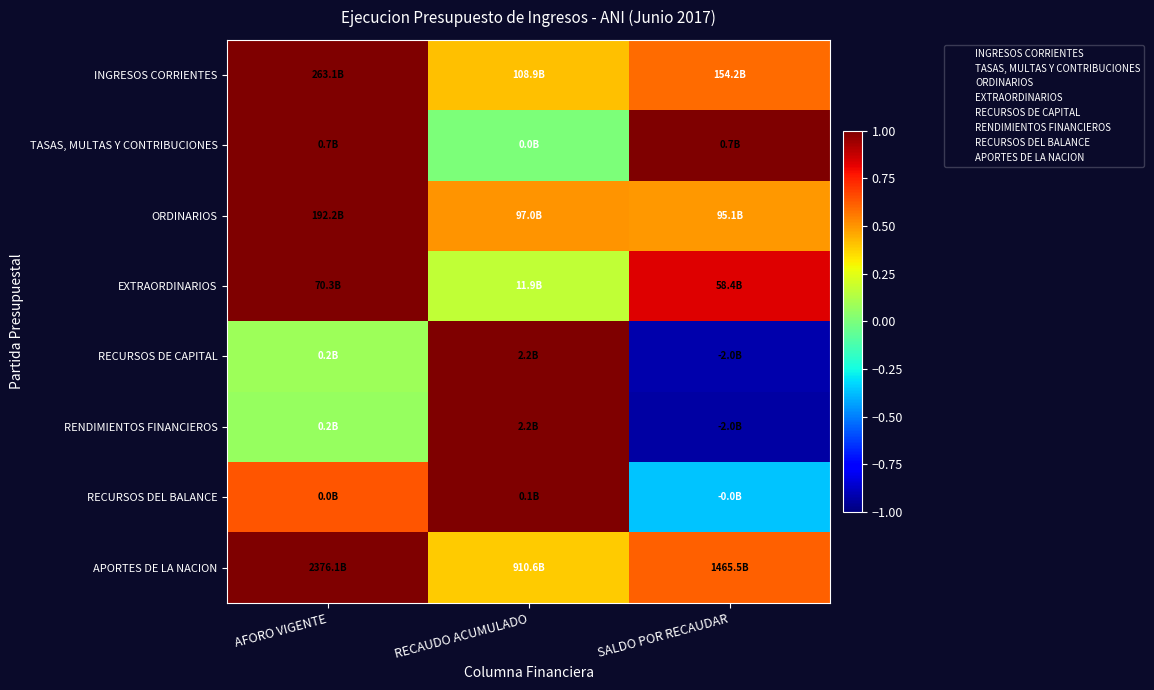

Which series has the largest total across all categories?

INGRESOS CORRIENTES